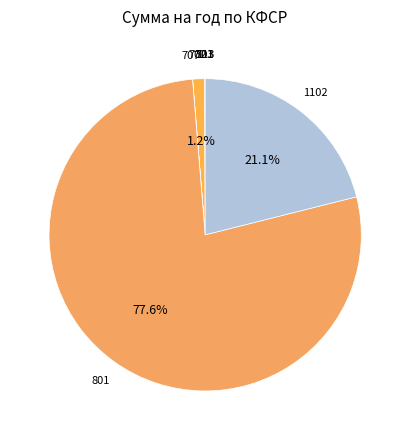

Is the sum of 801 and 702 greater than half?

Yes